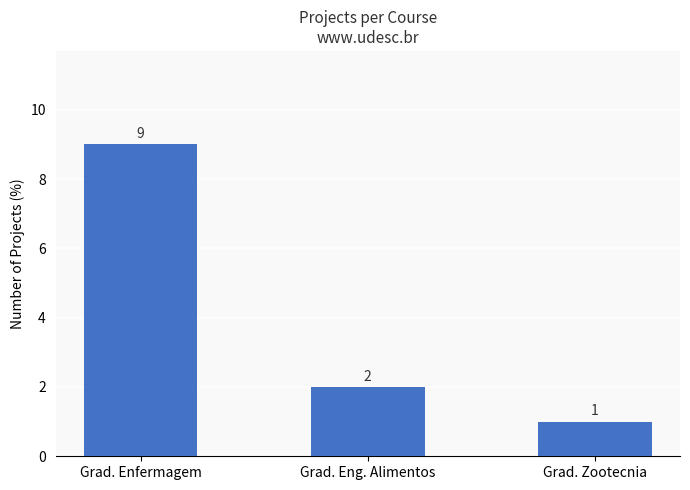

What is the difference between the maximum and minimum values?

8